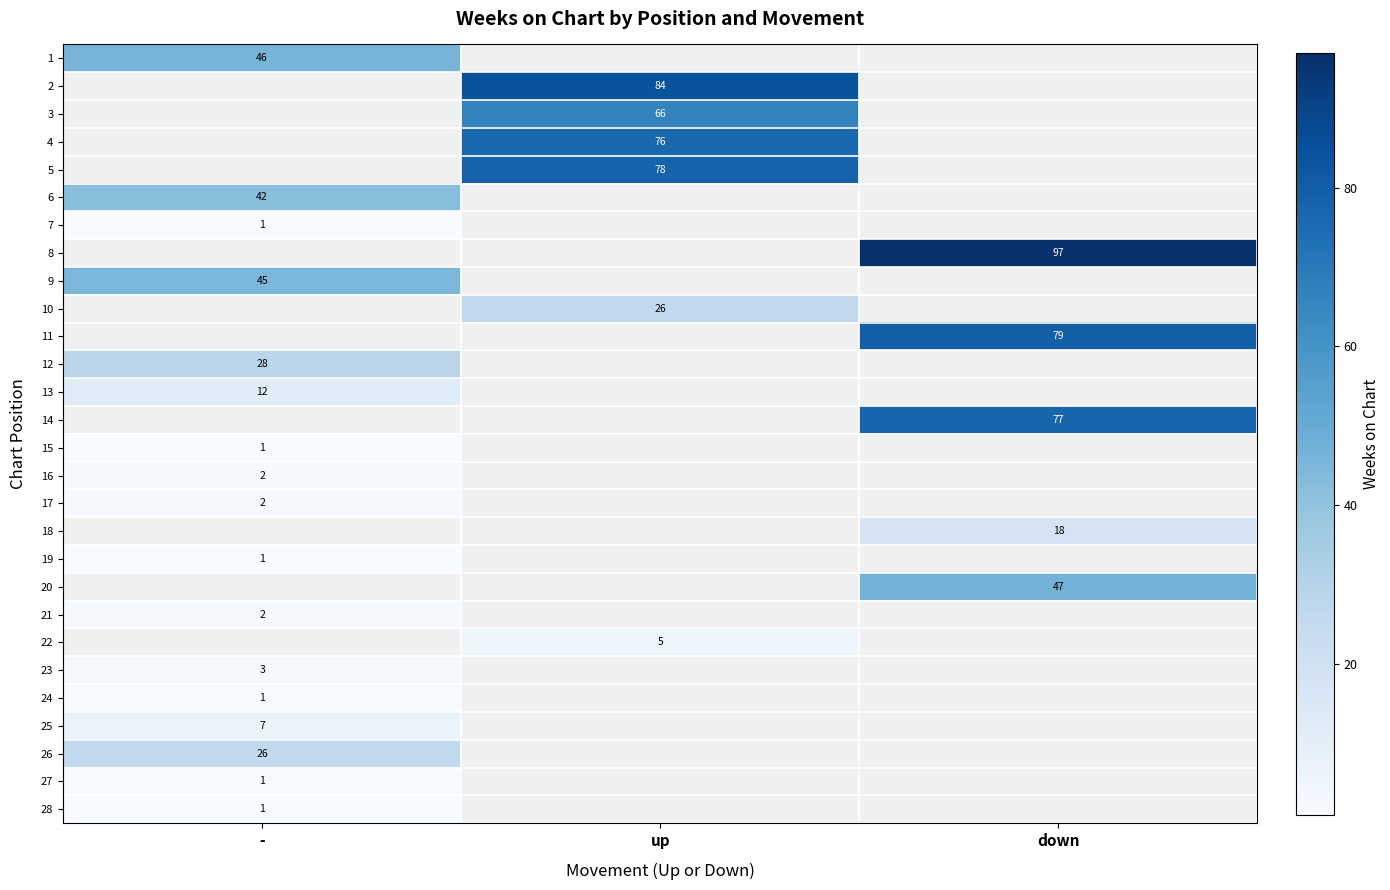

True or false: 24 has a value of 1 at -.

True